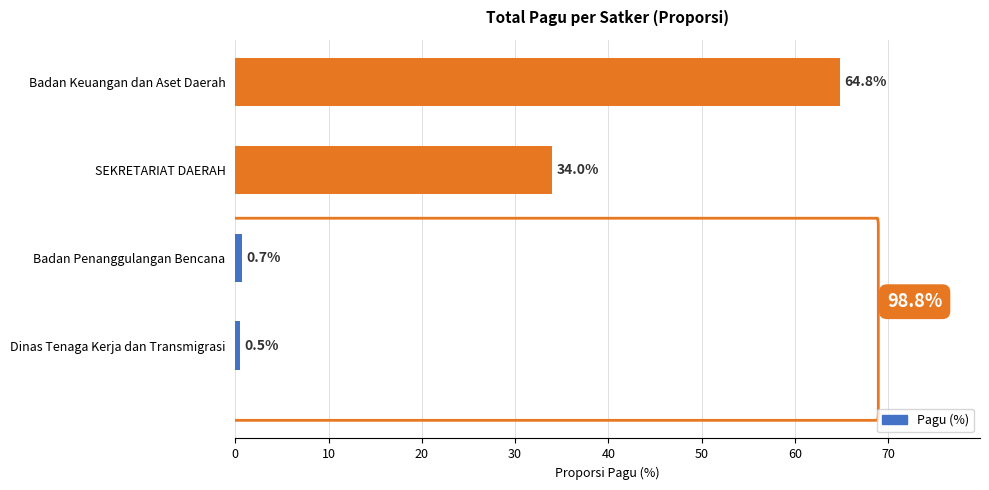

What is the sum of all values?

100.0